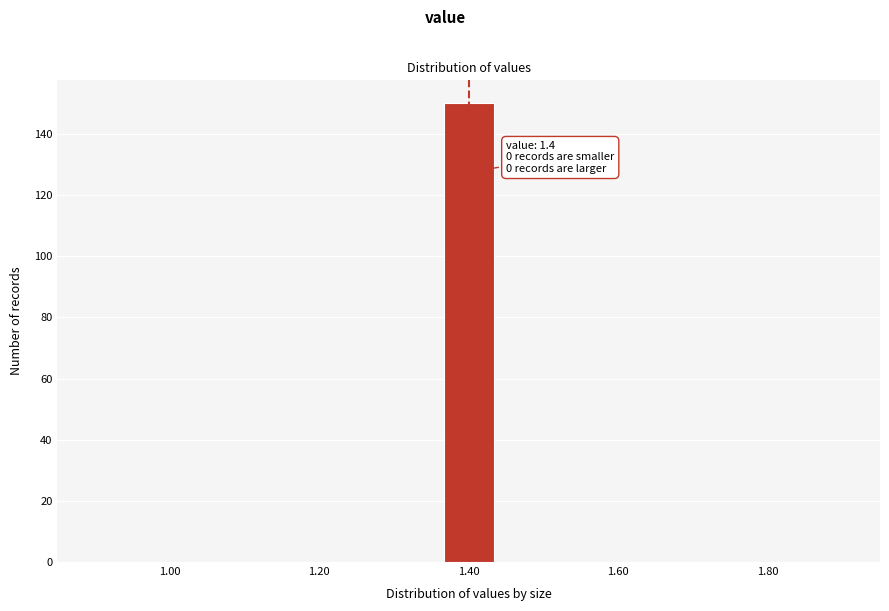

Around what value on the x-axis is the tallest bar? Give the approximate position of its centre, as read against the axis.

1.40